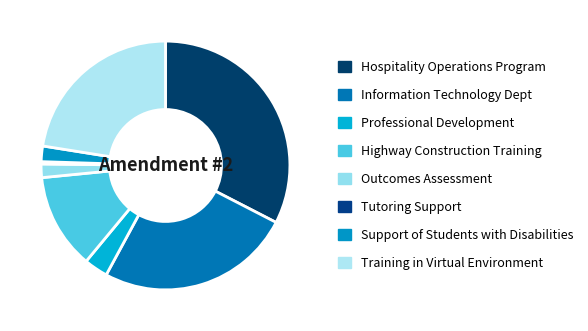

To the nearest percent, what is the average slice percentage?

12%